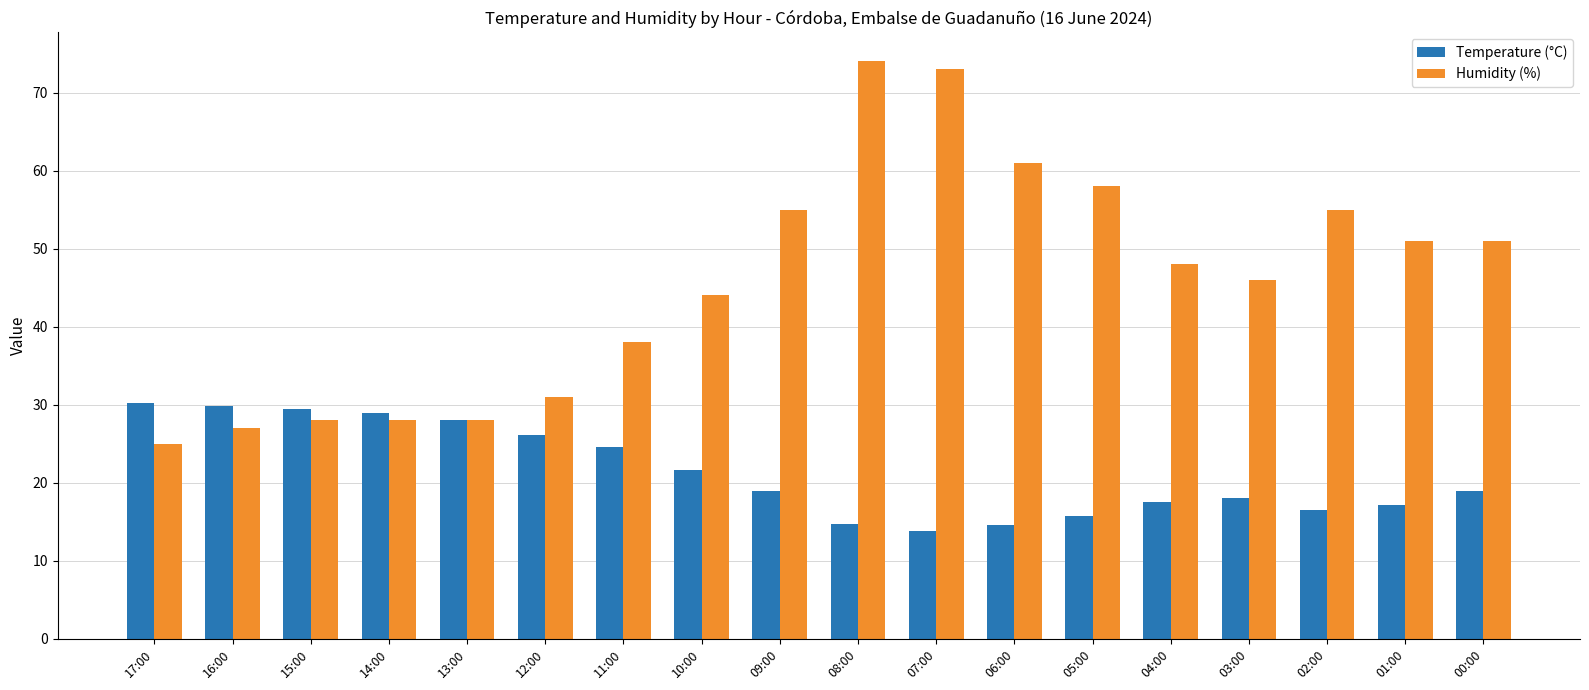

What is the total value across all series at 01:00?

68.2